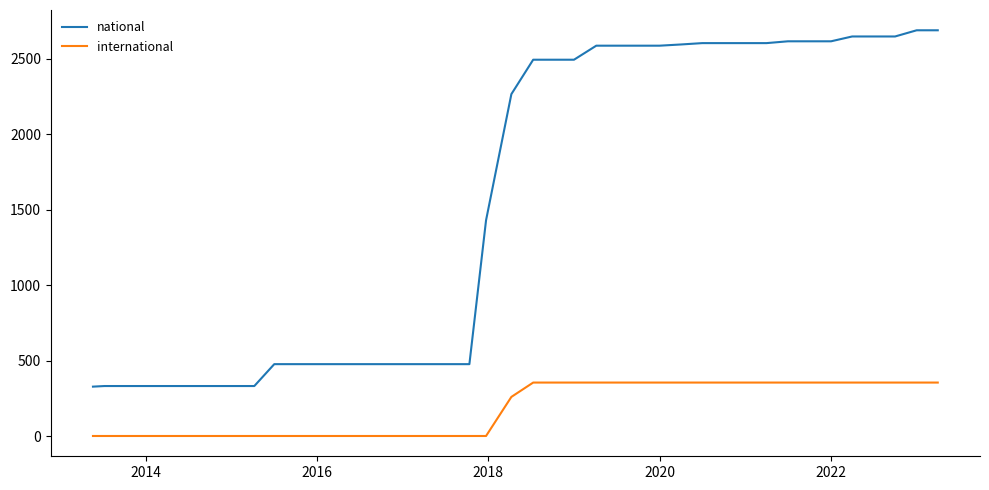

Which series has the largest total across all categories?

national